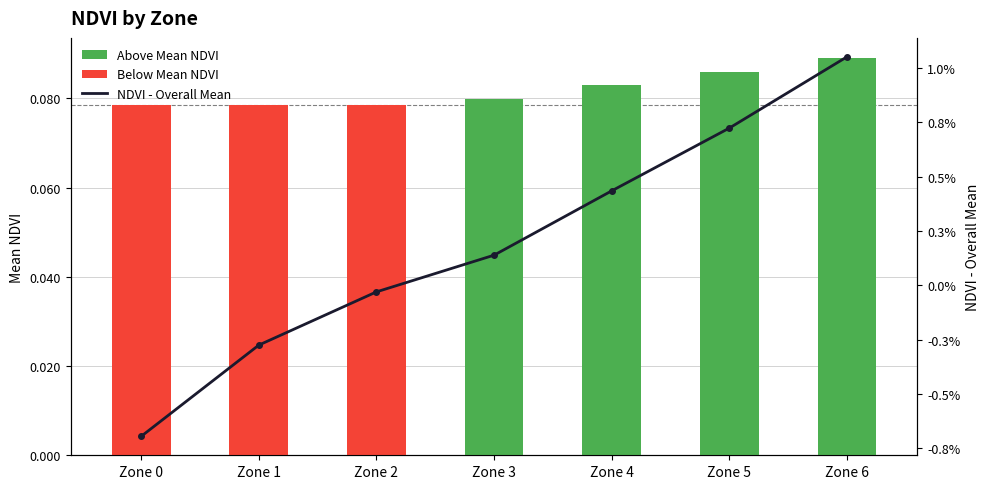

At which label does NDVI - Overall Mean reach its peak?

Zone 6